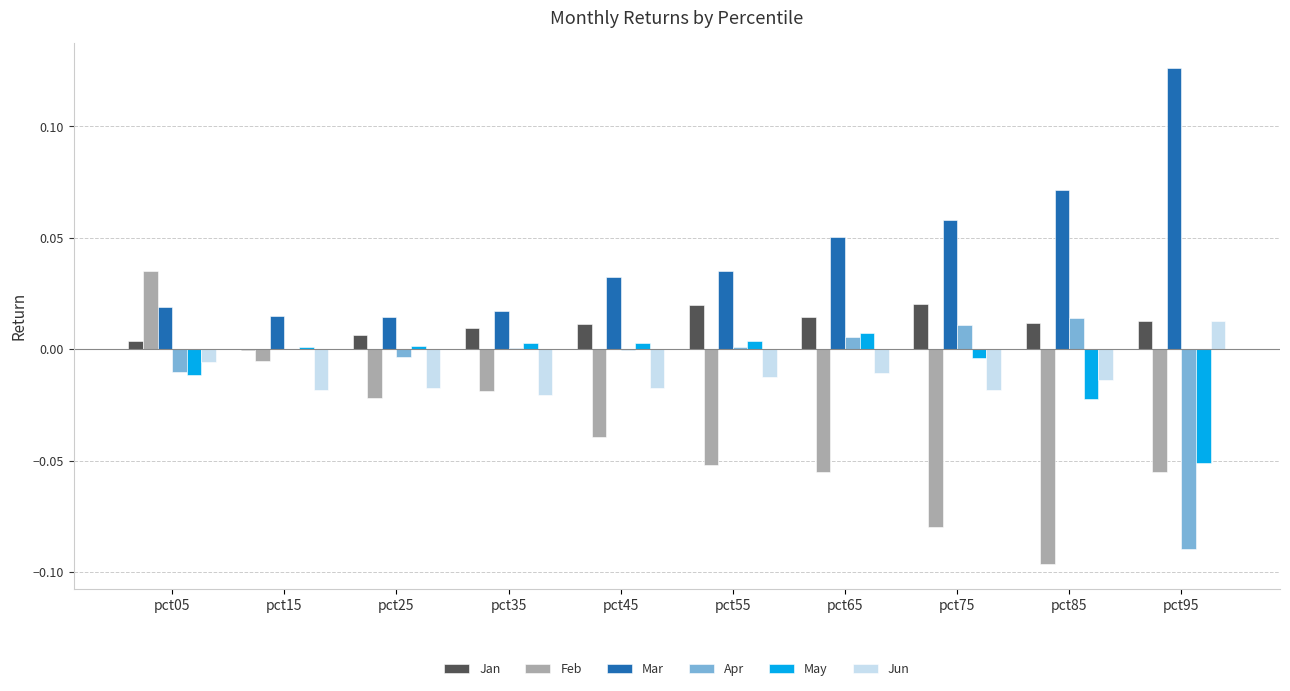

Is it true that Mar equals 0.0 at pct35?

True